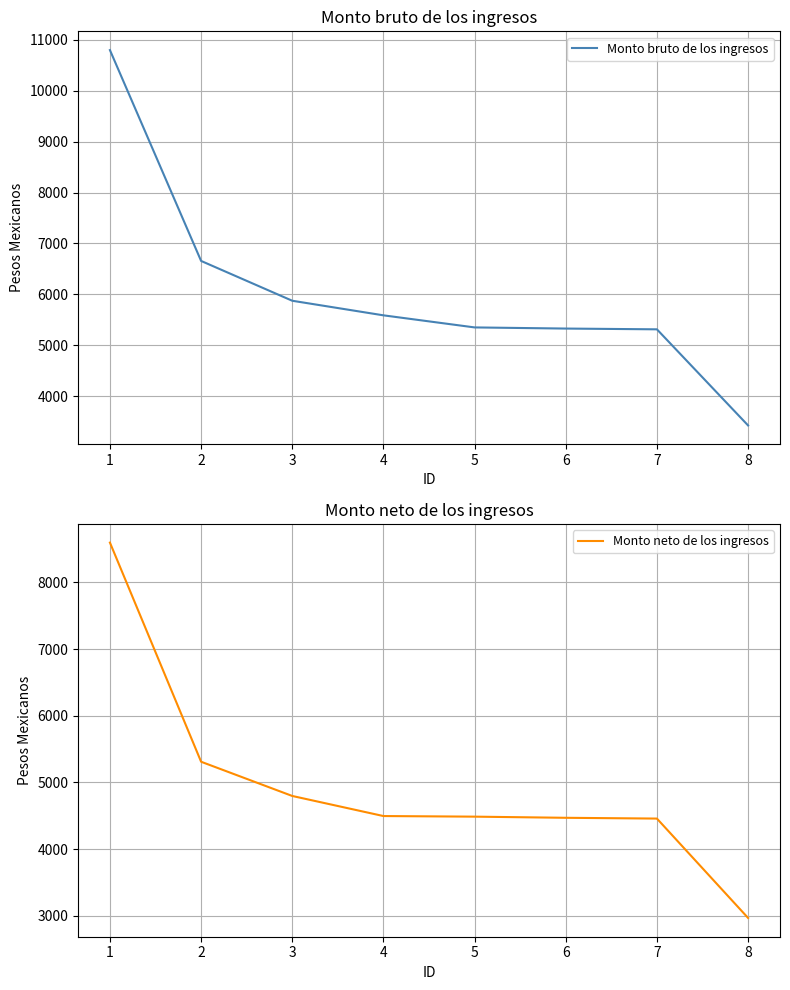

True or false: Monto bruto de los ingresos and Monto neto de los ingresos cross at least once.

False